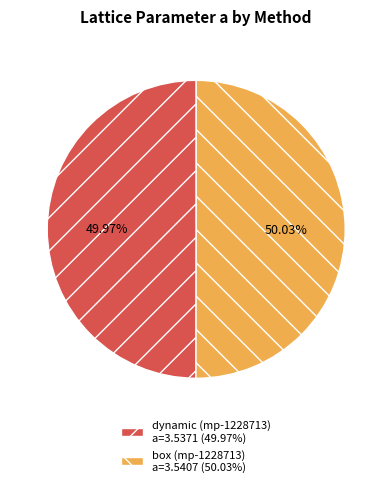

Count the number of slices in the pie.

2